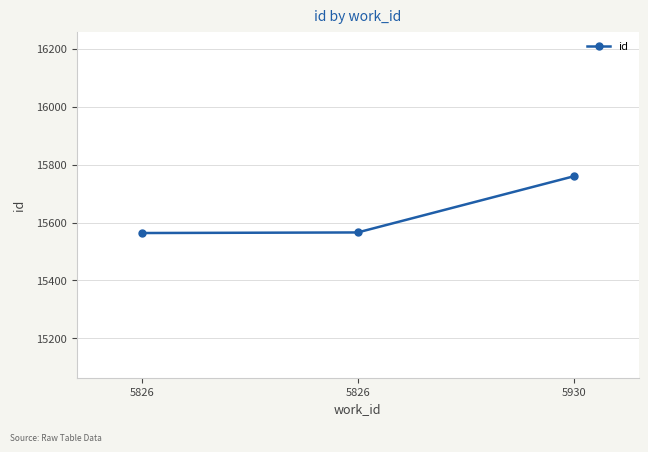

The value at 5826 is 15566. True or false?

True